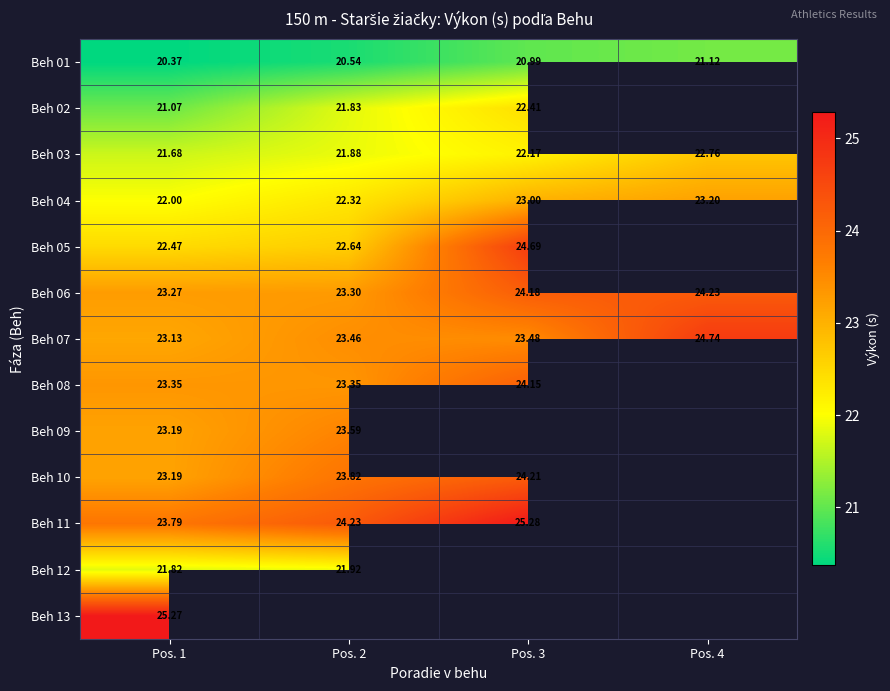

Is the value of Beh 04 at Pos. 1 greater than the value of Beh 10 at Pos. 1?

No